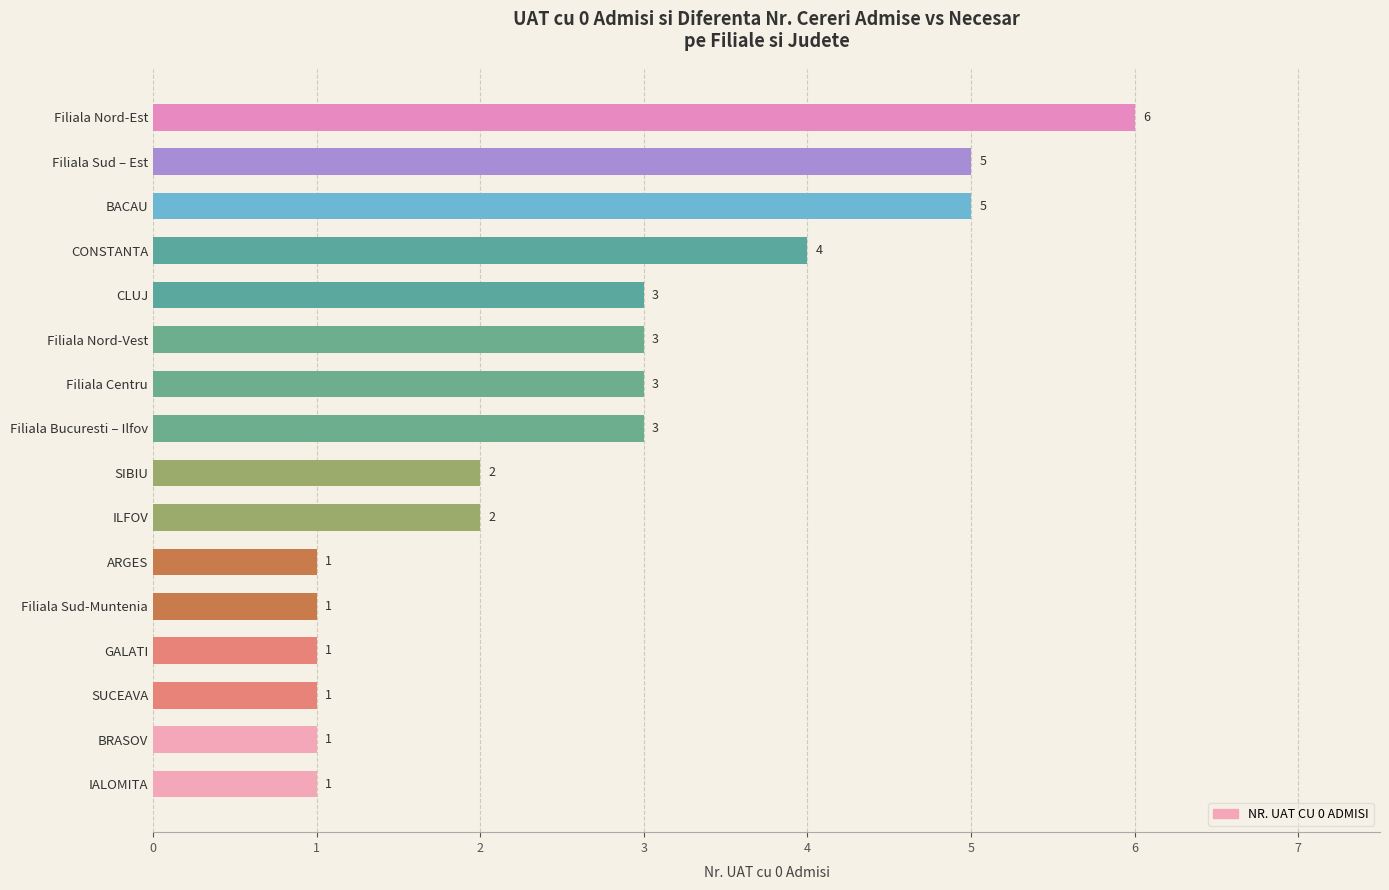

What is the sum of all values?

42